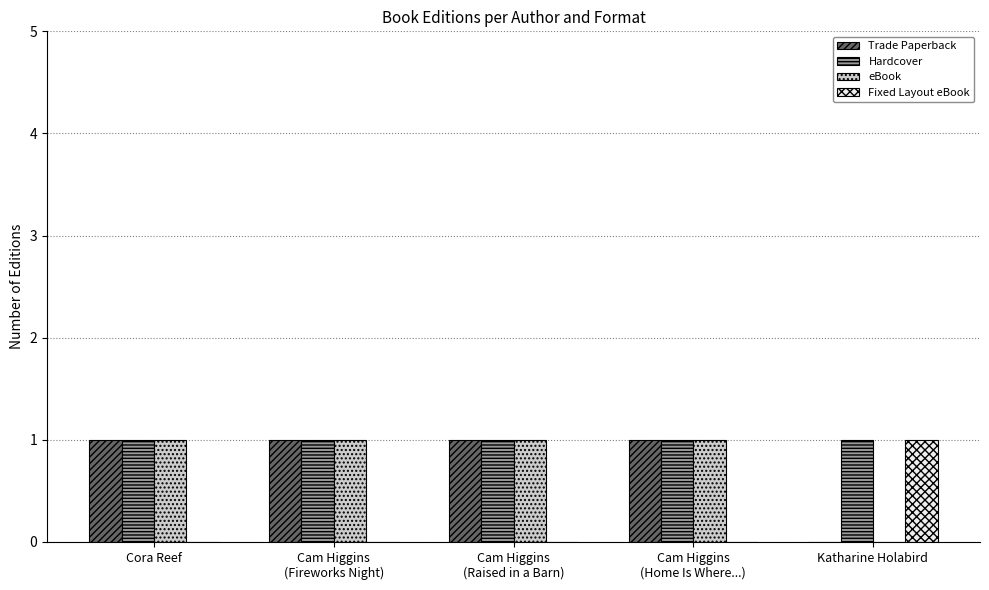

How many values in Trade Paperback are above zero?

4